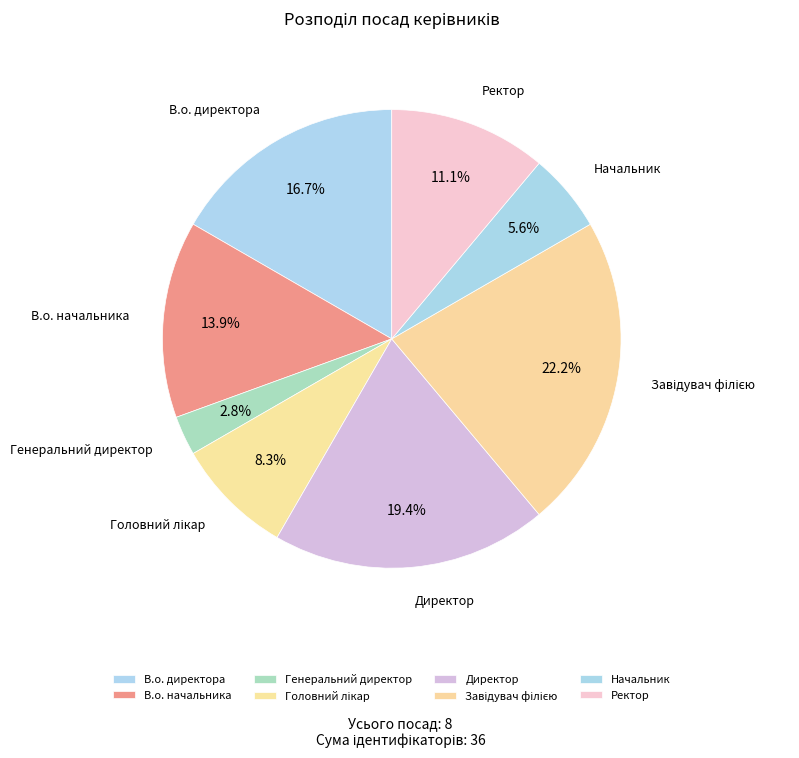

What is the smallest slice in the pie chart?

Генеральний директор